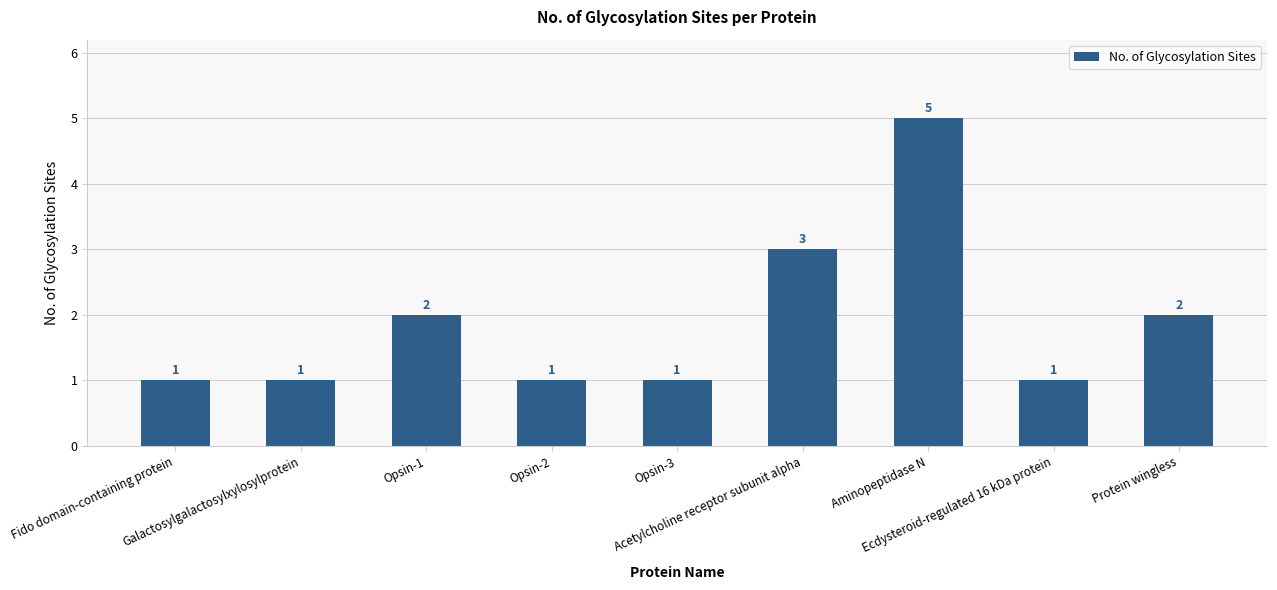

How many distinct data groups are displayed?

1